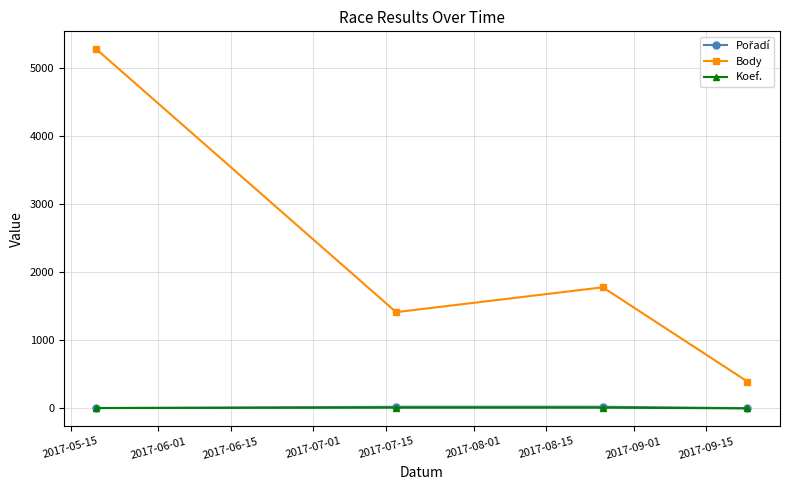

Which series has the largest total across all categories?

Body